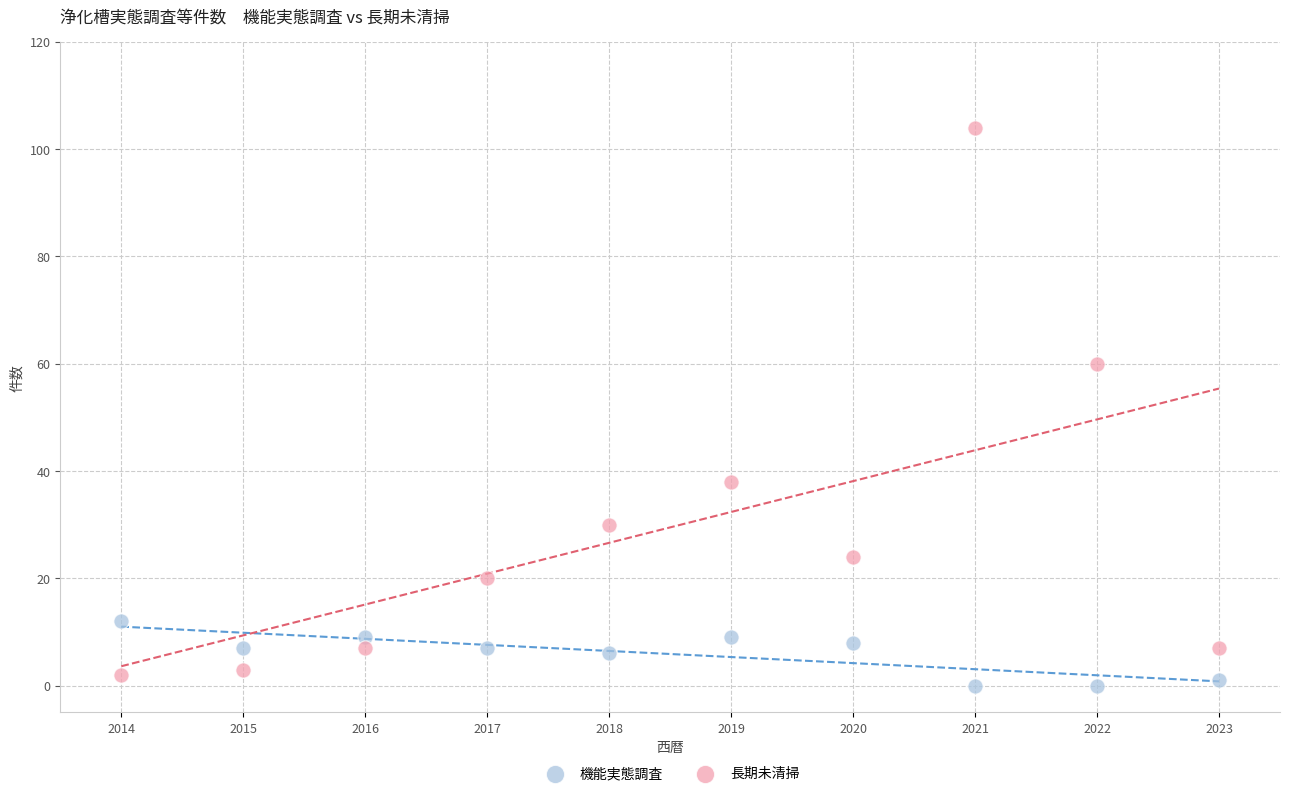

In the 長期未清掃 series, what Y value is closest to 53?

60